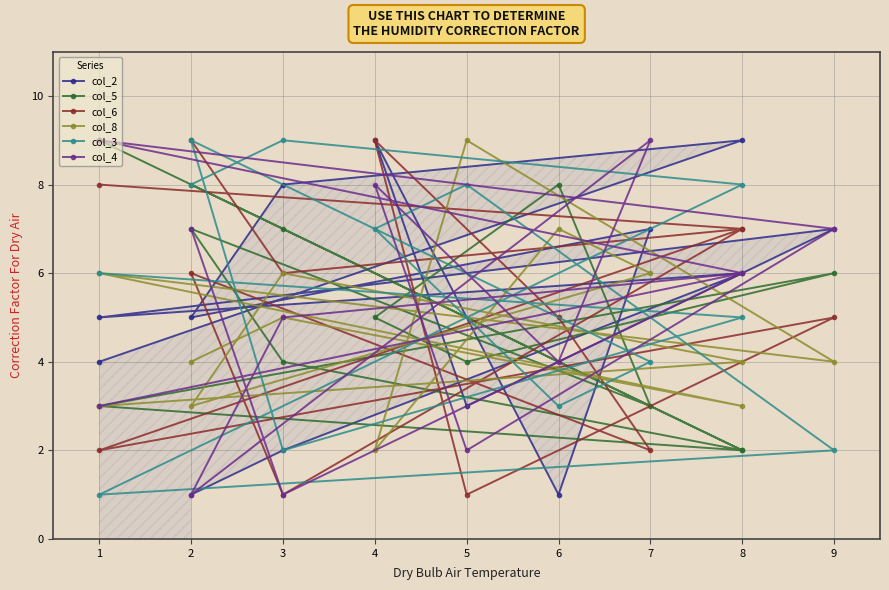

At which category does col_2 reach its first local peak?

1